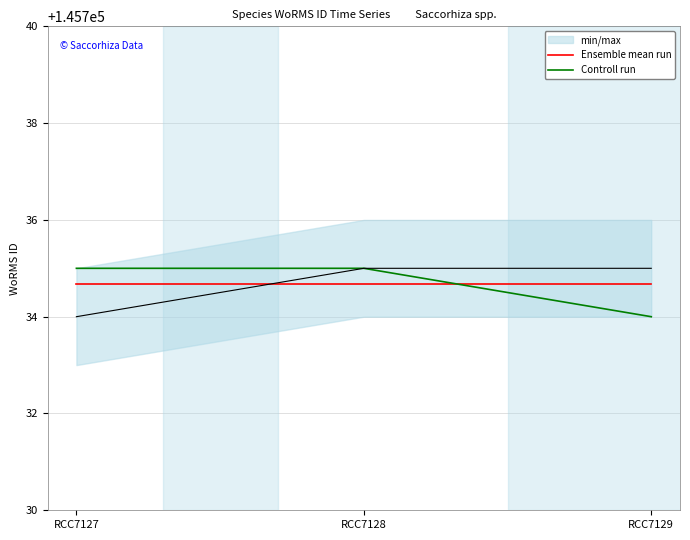

The Ensemble mean run series shows 145734.7 at RCC7129. True or false?

True